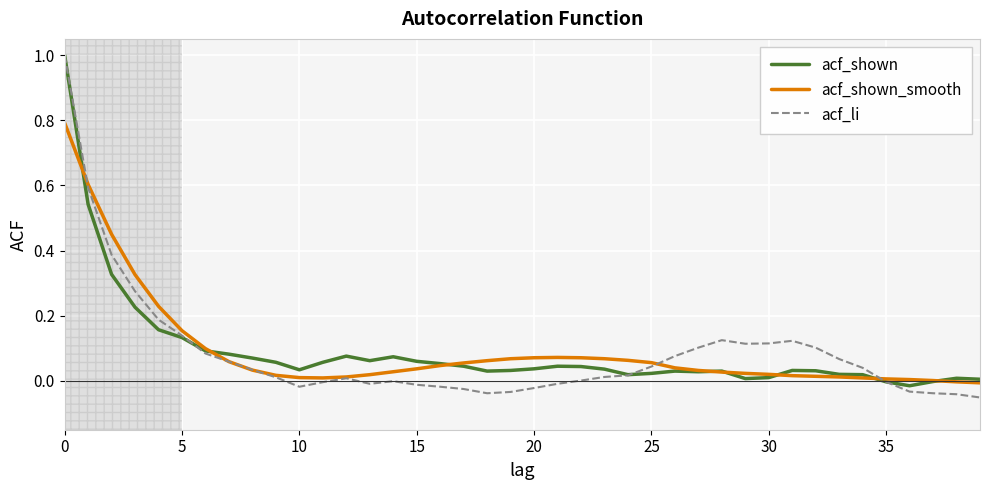

True or false: acf_li has more than 0 interior local peaks.

True